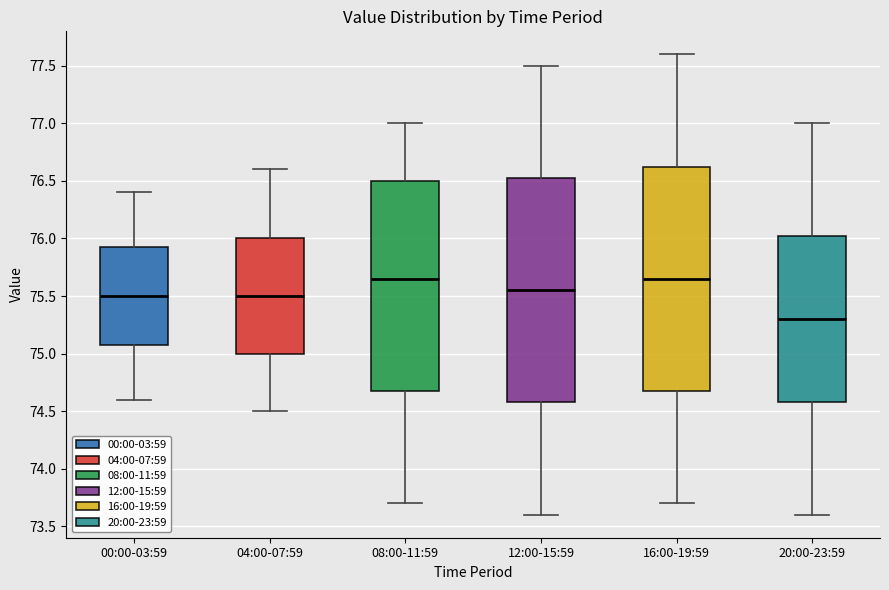

Reading left to right, read every box against the y-axis: the position of its median line, the range the box covers, and the ends of its whiskers. The values are not printed on the chart, so give them approximately, as read against the axis.

00:00-03:59: median 75.50, box 75.10 to 75.95, whiskers 74.60 to 76.40
04:00-07:59: median 75.50, box 75.00 to 76.00, whiskers 74.50 to 76.60
08:00-11:59: median 75.65, box 74.70 to 76.50, whiskers 73.70 to 77.00
12:00-15:59: median 75.55, box 74.60 to 76.55, whiskers 73.60 to 77.50
16:00-19:59: median 75.65, box 74.70 to 76.65, whiskers 73.70 to 77.60
20:00-23:59: median 75.30, box 74.60 to 76.05, whiskers 73.60 to 77.00